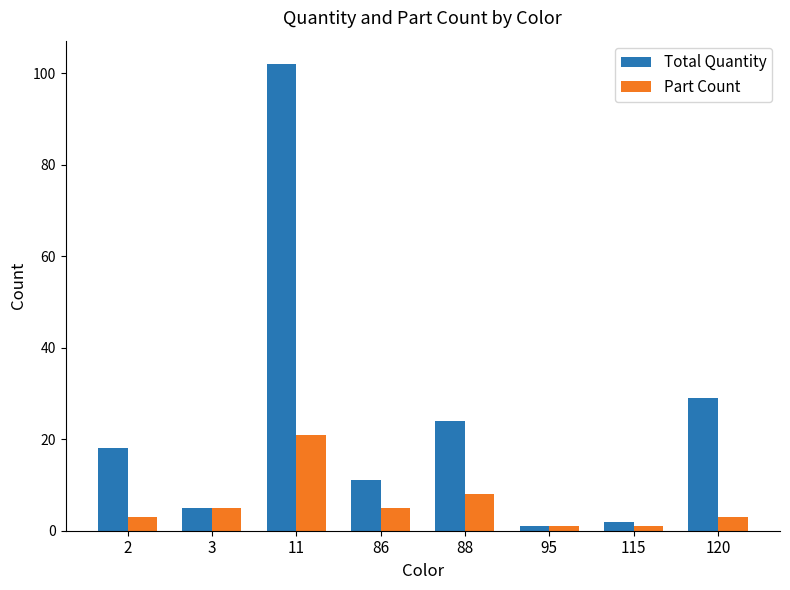

Where is Part Count nearest to the value 11?

88